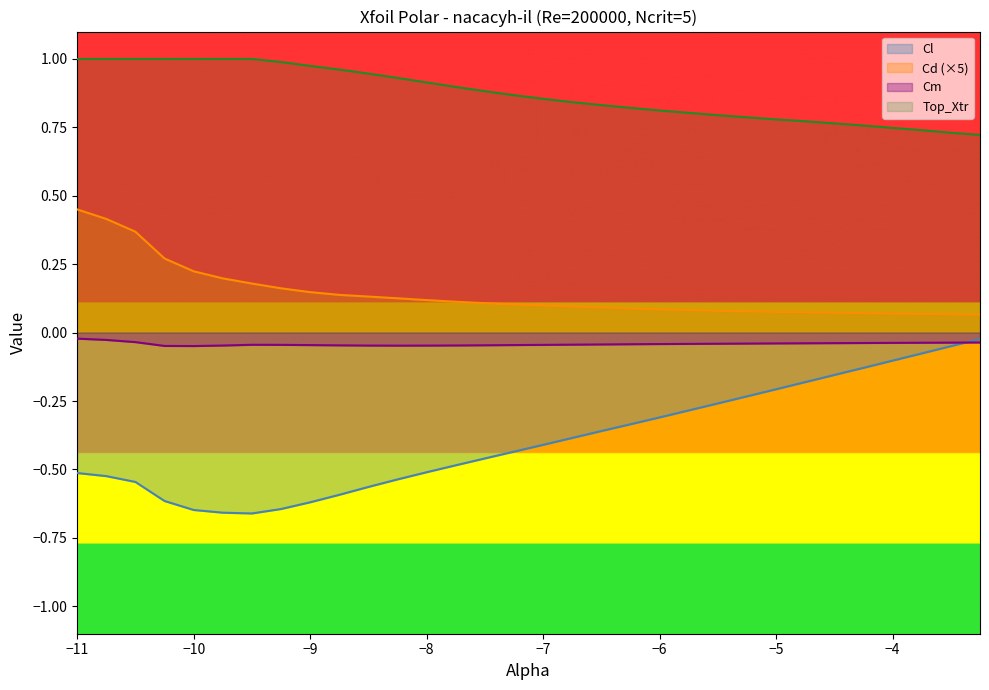

The Cd series shows 0.1 at -7.25. True or false?

True